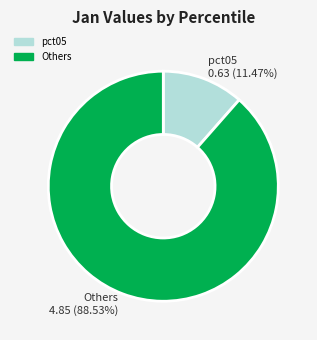

Is there a majority slice in this chart?

Yes